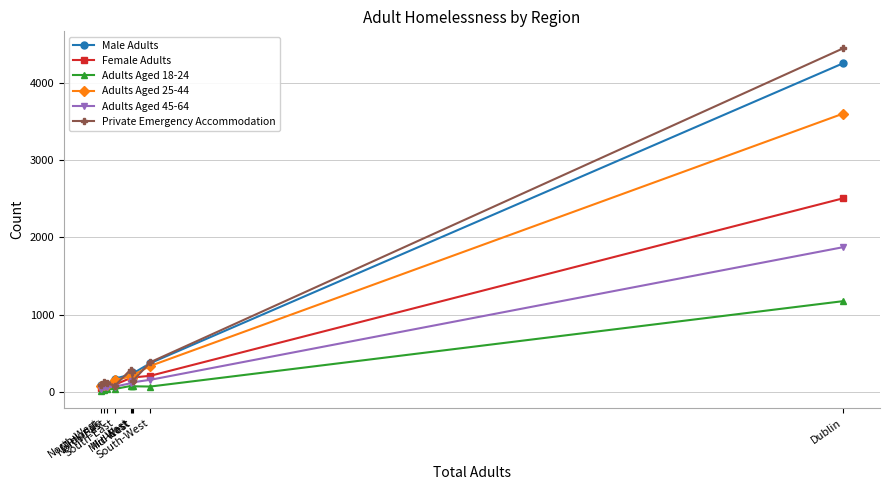

The value of Private Emergency Accommodation at Dublin is 7431. True or false?

False